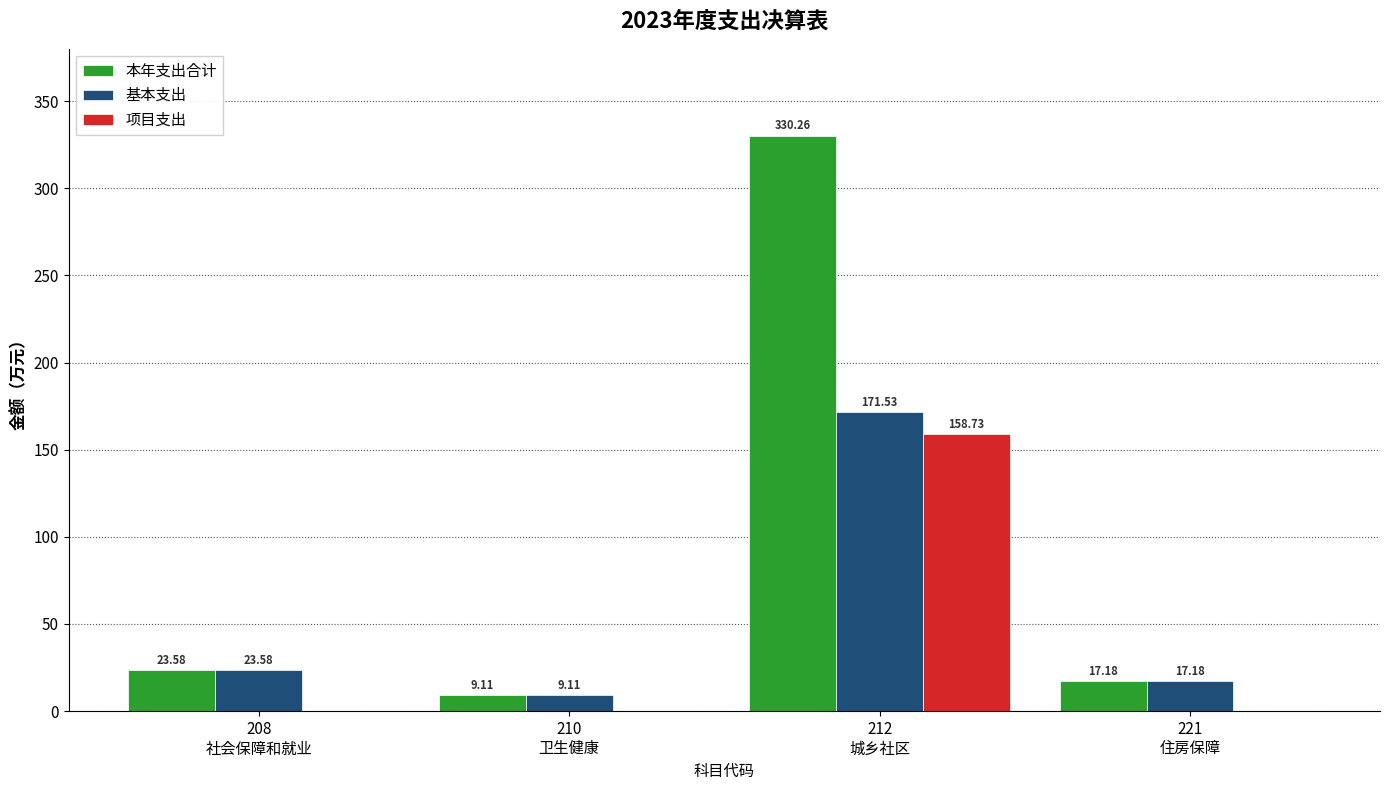

What is the sum of all 本年支出合计 values?

380.1